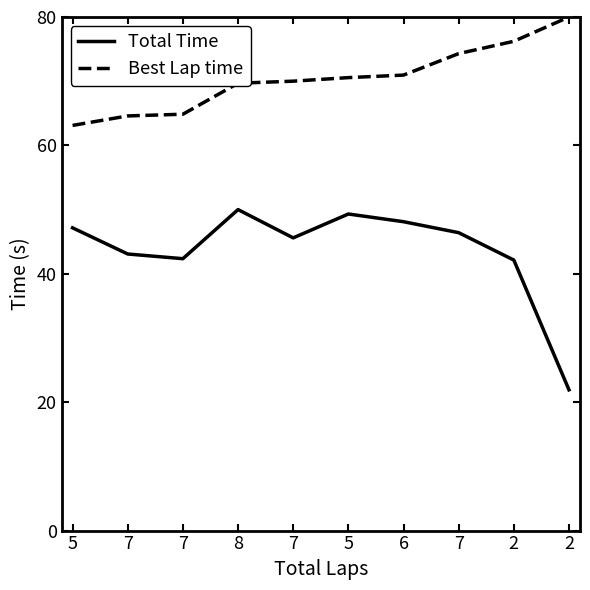

What value does the Best Lap time series have at 5?

70.6